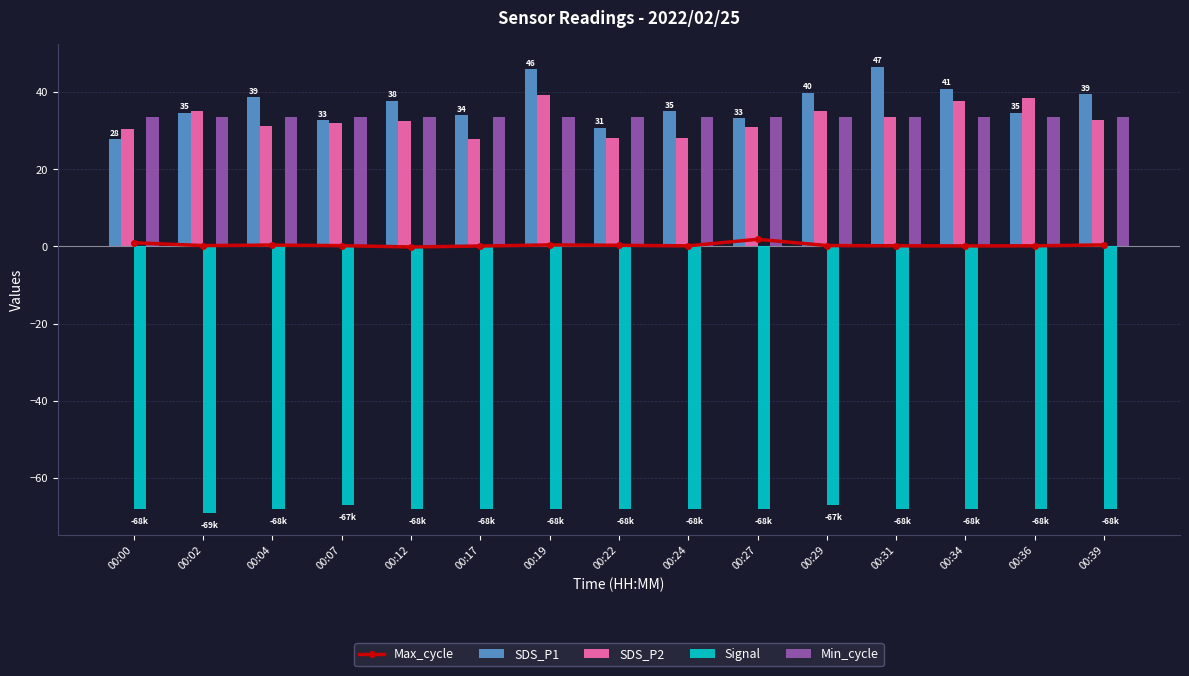

Is it true that Signal equals -67.0 at 00:07?

True